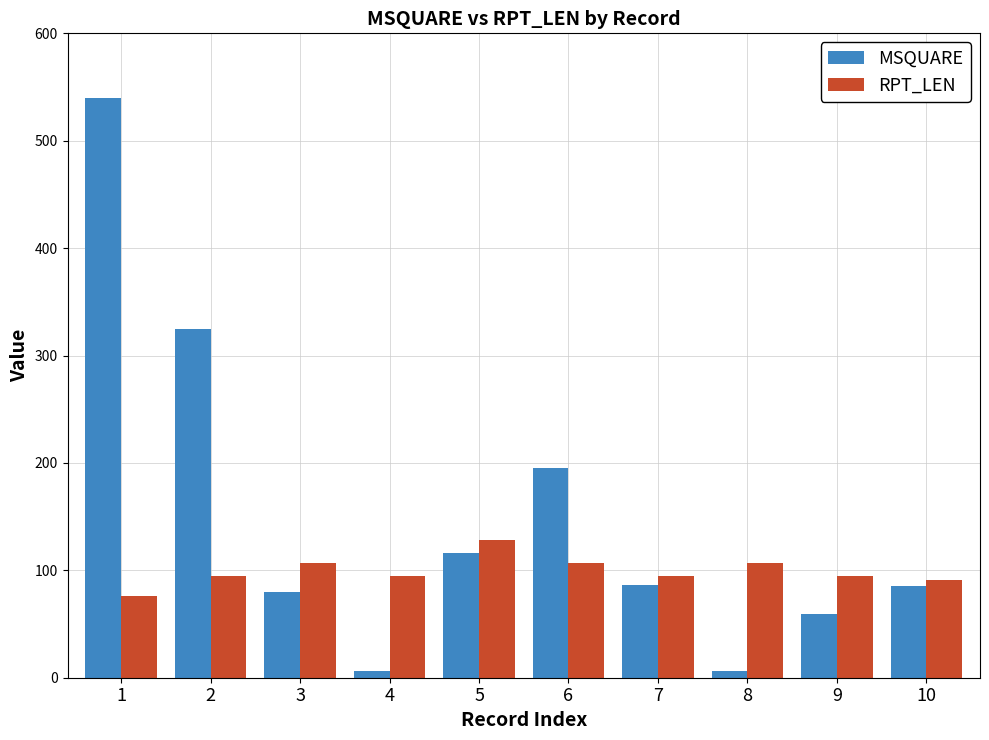

Is the value of MSQUARE at 6 greater than the value of RPT_LEN at 1?

Yes